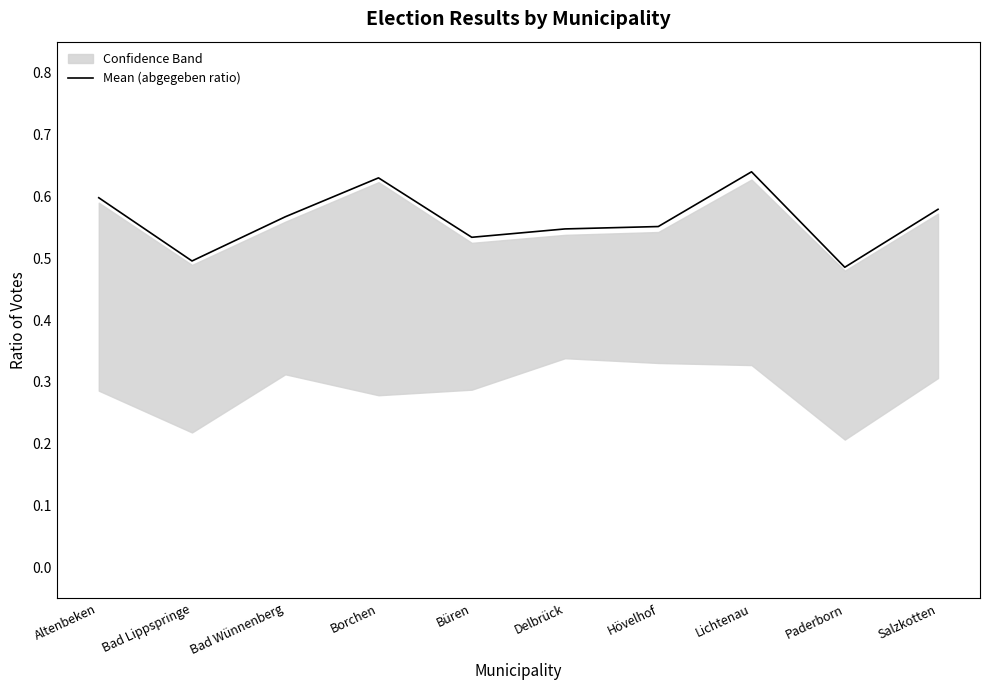

Read the value at Bad Wünnenberg.

0.6